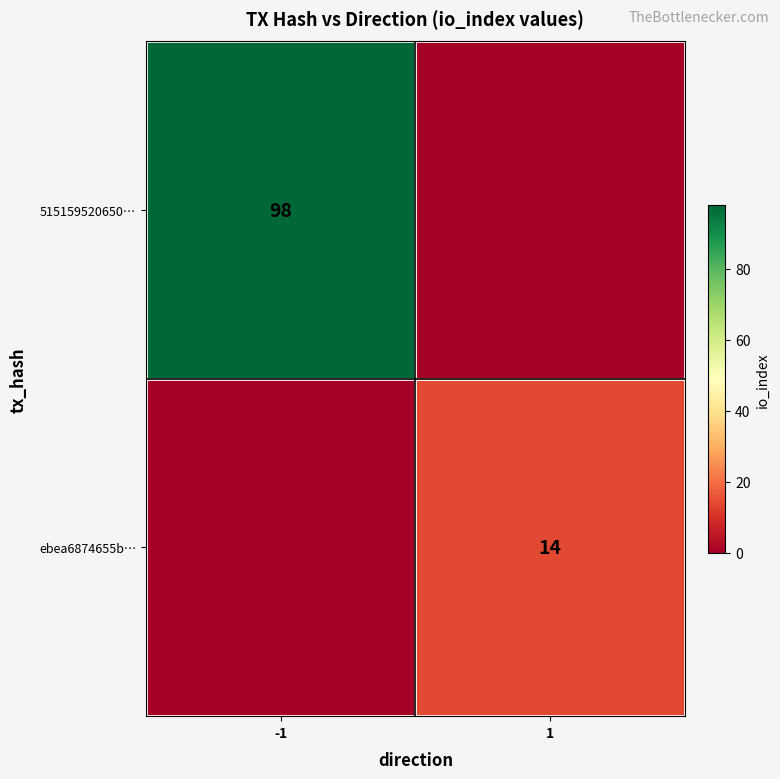

The 515159520650… series shows 63 at -1. True or false?

False